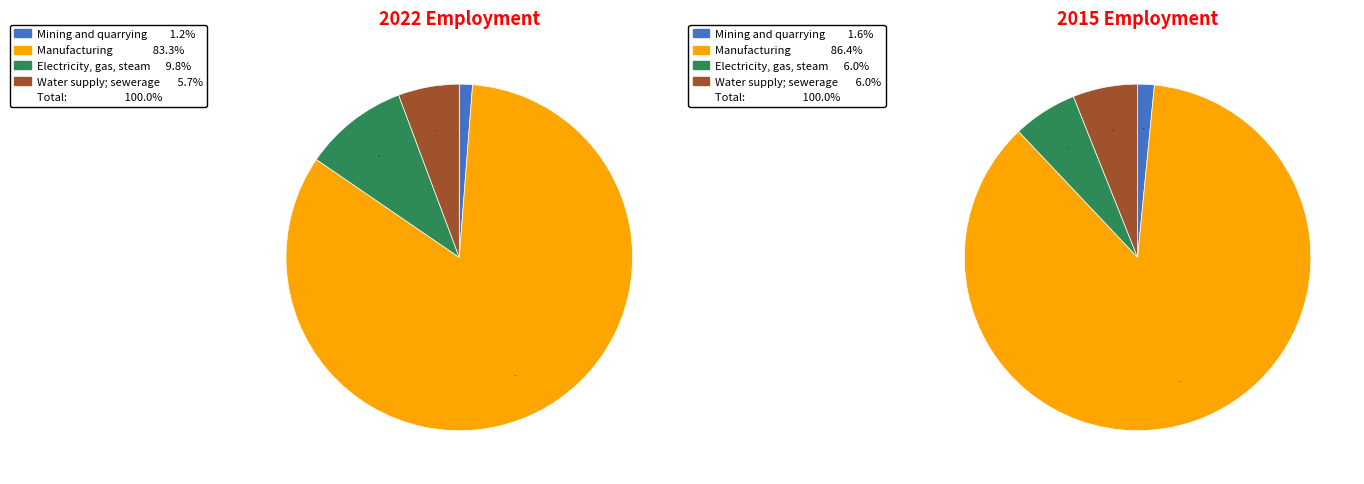

The Mining and quarrying slice represents 7% of the pie. True or false?

False